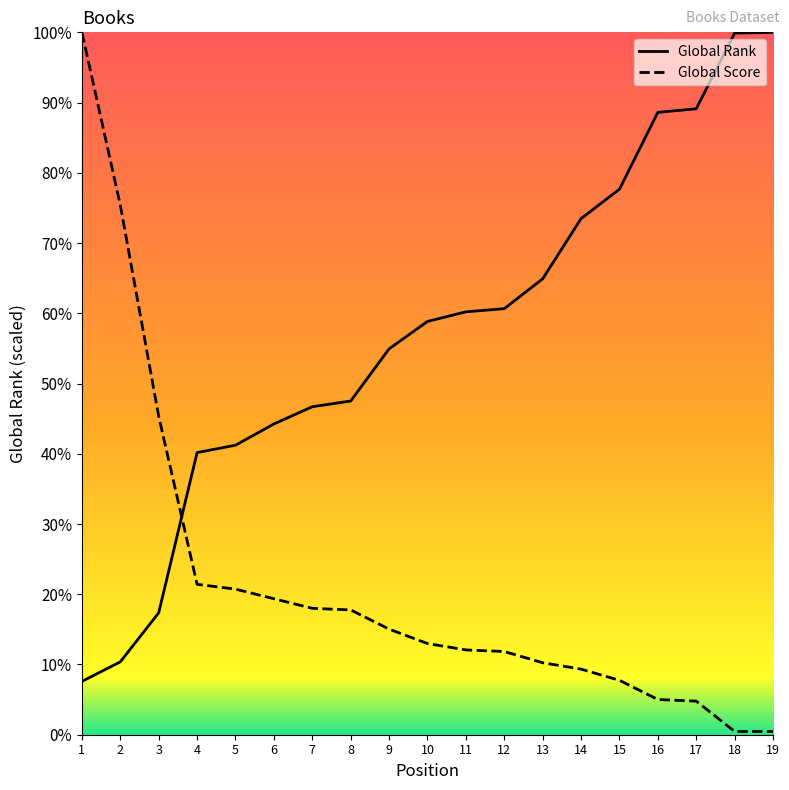

Count the number of data series in this chart.

2